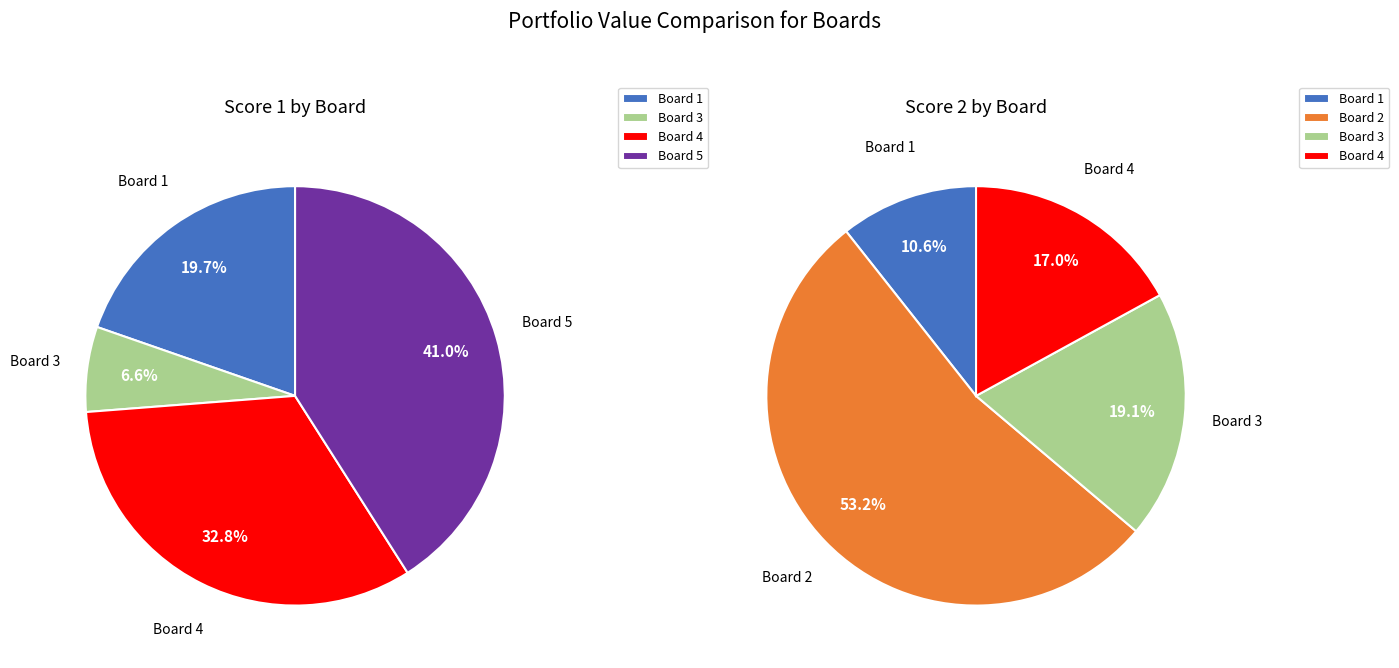

How many slices are in this pie chart?

5